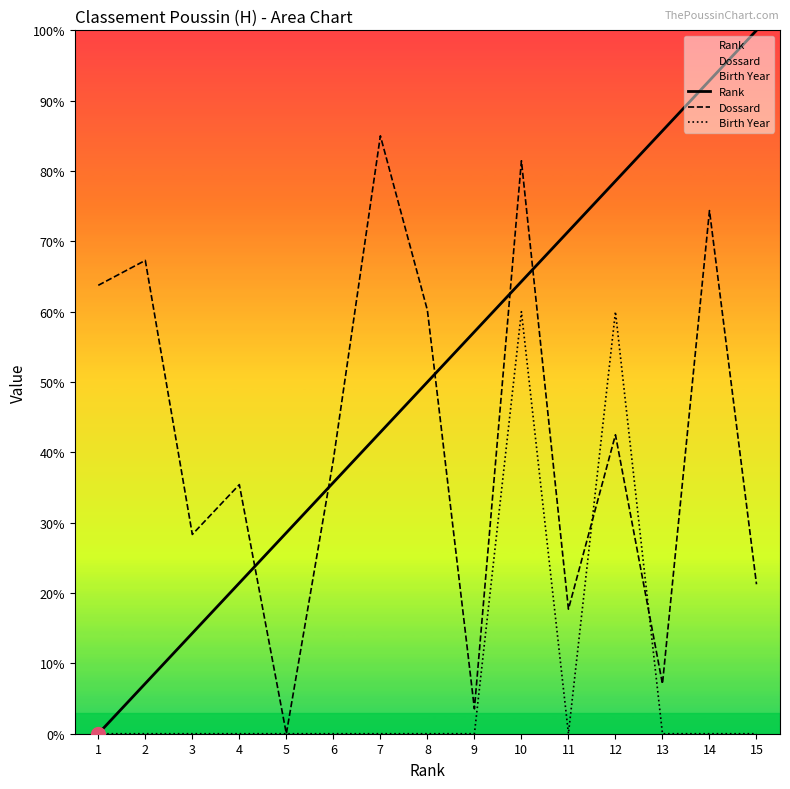

Which category has the highest value across all series?

15